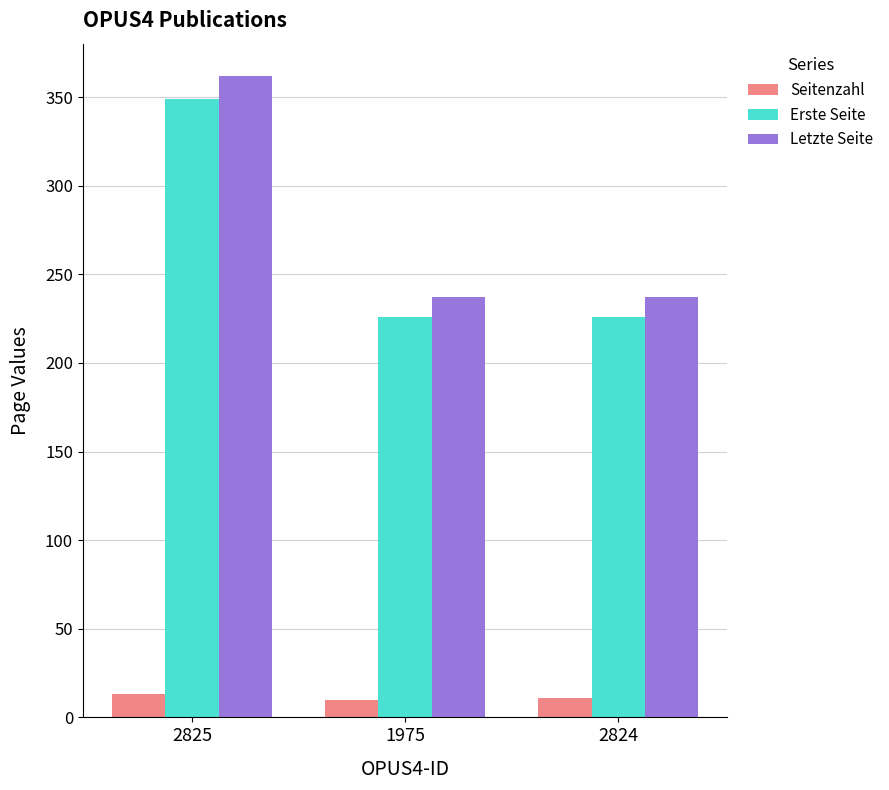

How many bars are there in each group?

3